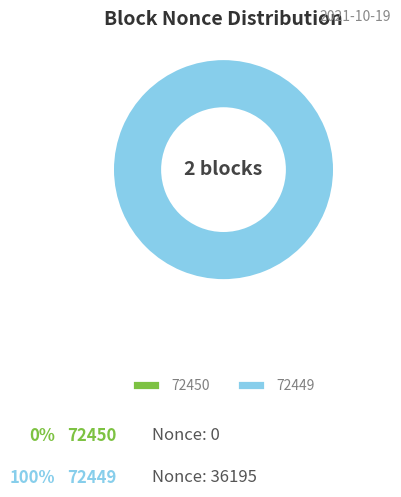

Which category accounts for the majority?

72449